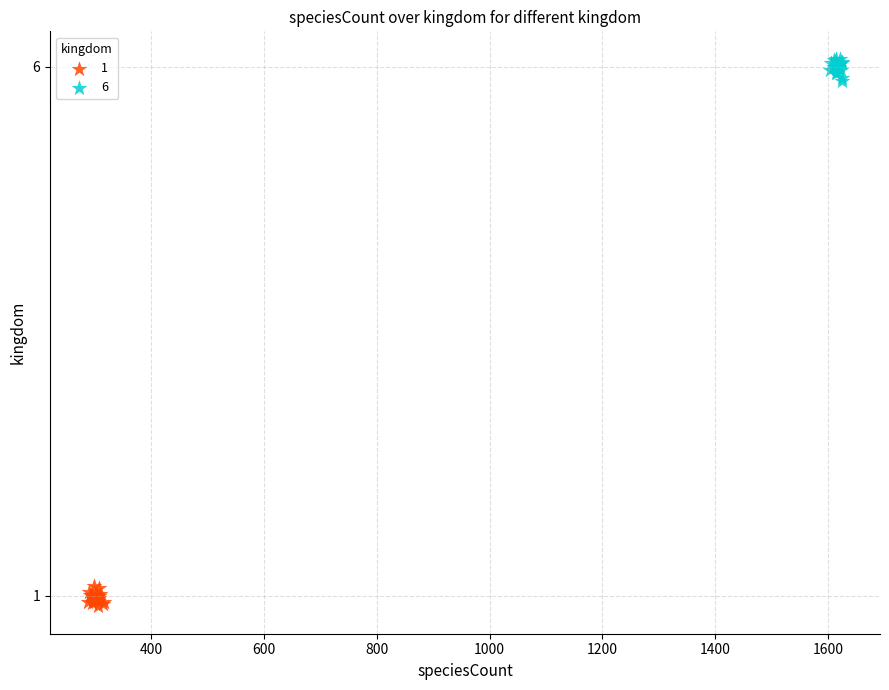

Which series contains the highest Y value?

6